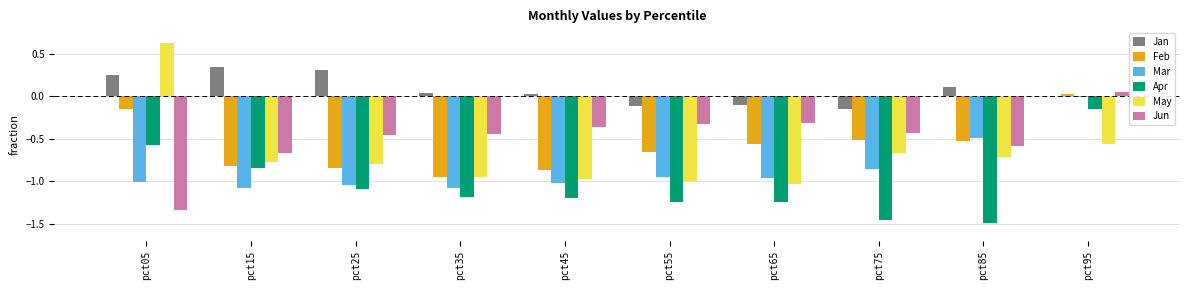

What is the sum of the Jun values at pct05 and pct85?

-1.9